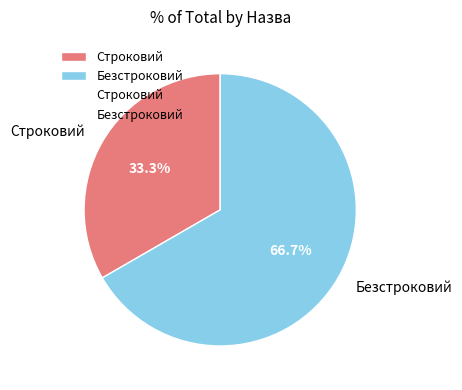

To the nearest percent, what is the difference between the Безстроковий and Строковий slice percentages?

33%